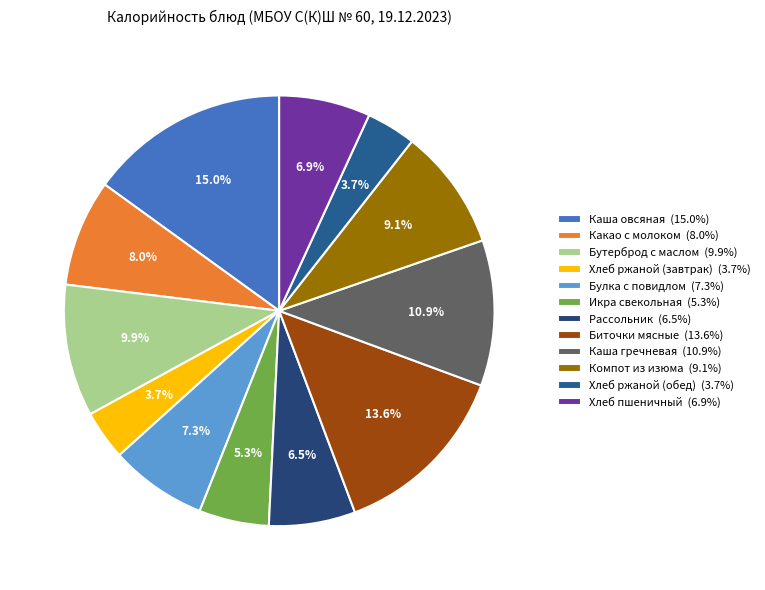

Does any single category account for the majority?

No